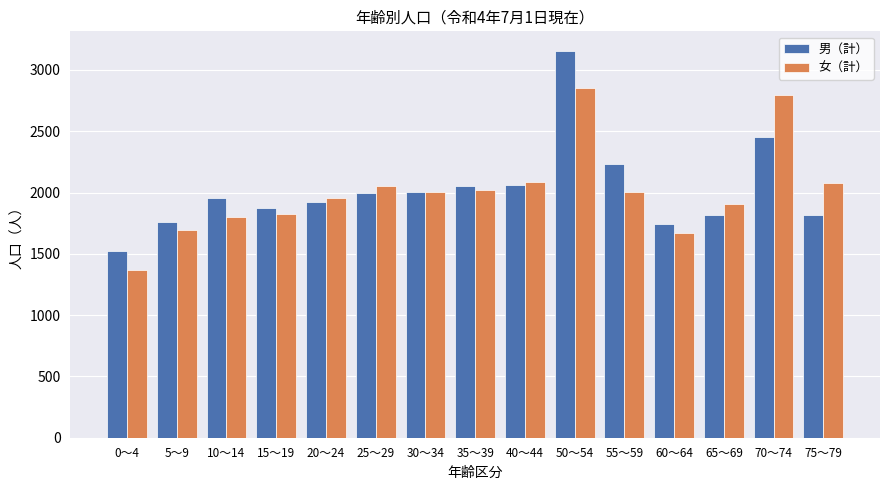

What is the smallest value displayed?

1370